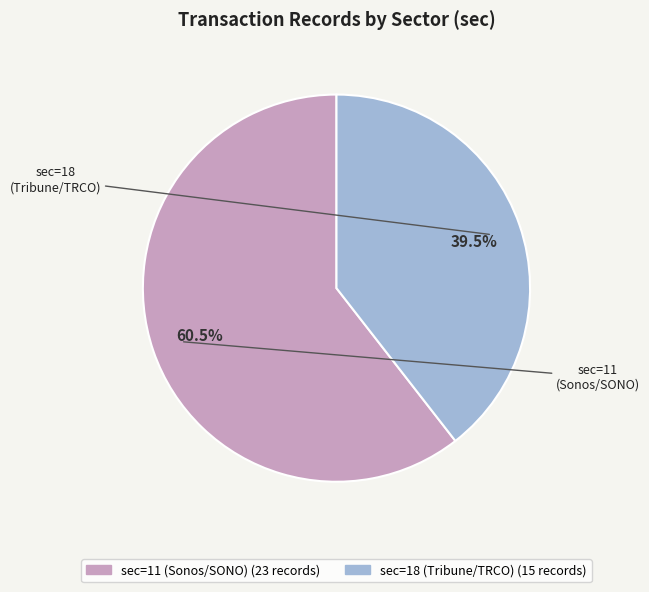

Is there any slice that represents more than half of the pie?

Yes